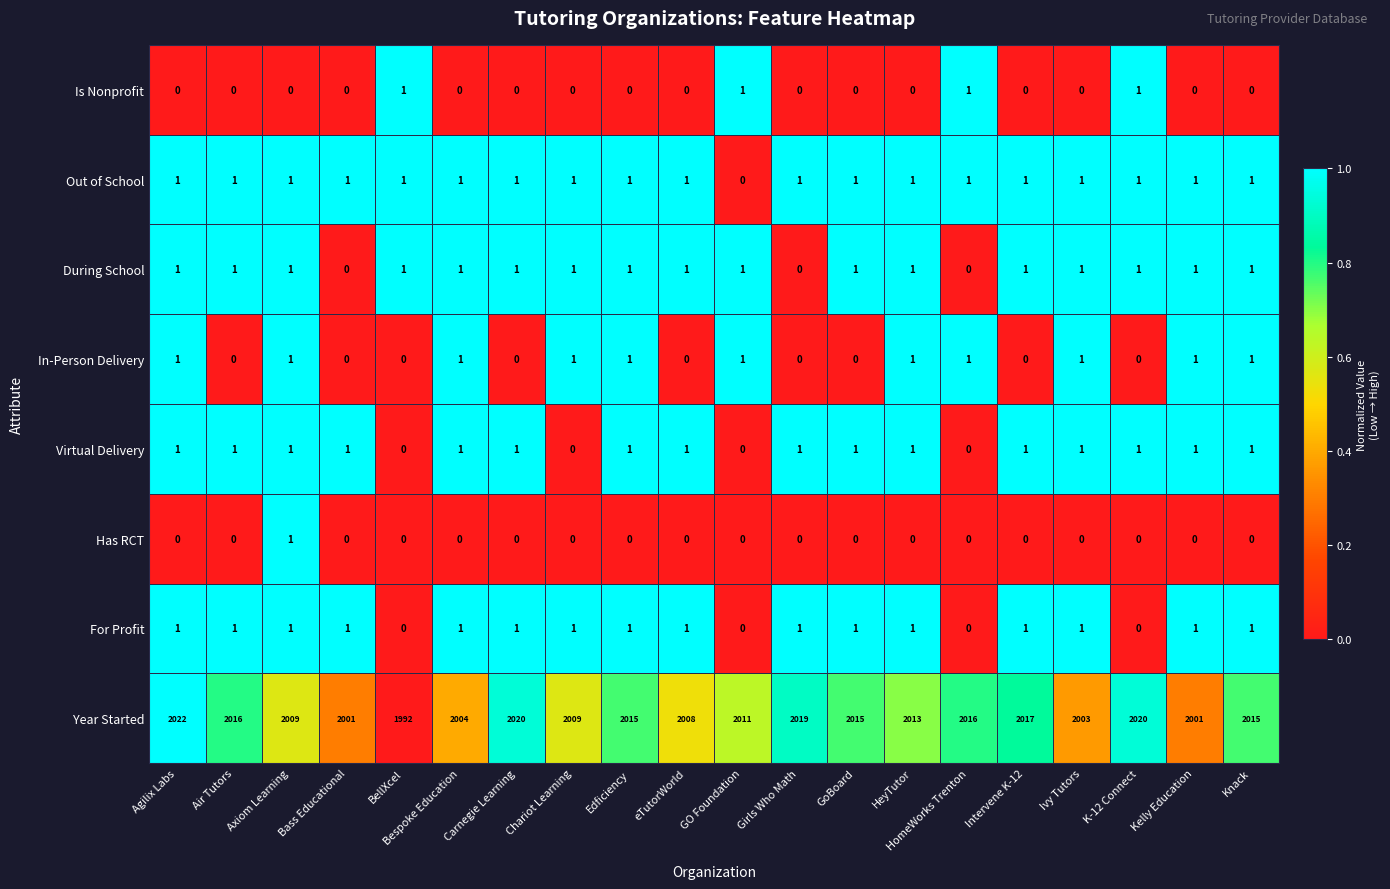

How many categories are shown in the chart?

20